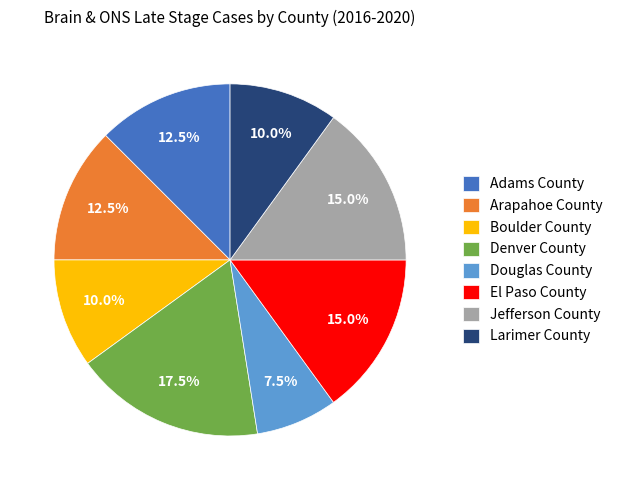

True or false: Adams County accounts for 26% of the total.

False